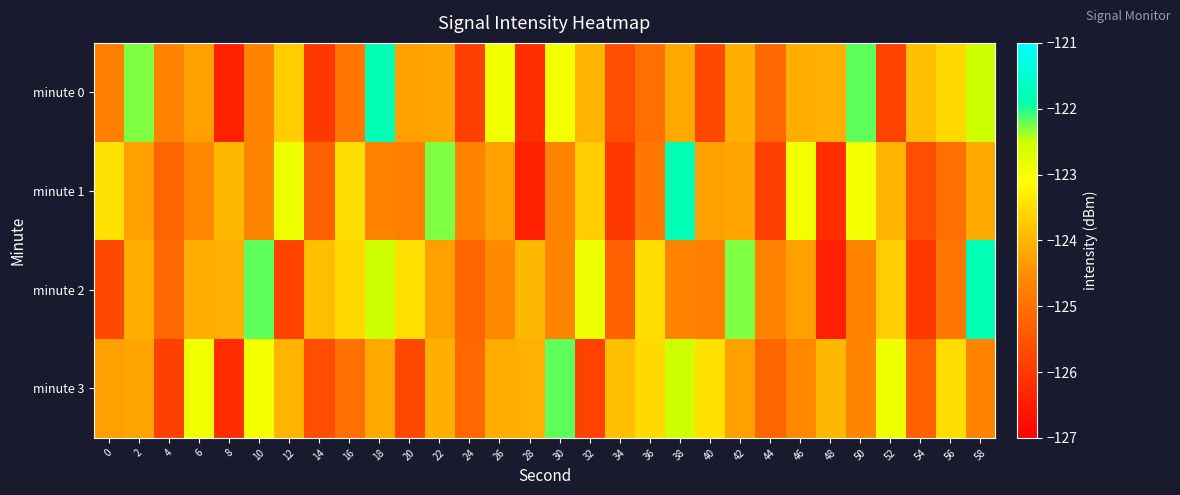

At which category is the sum across all series the highest?

18